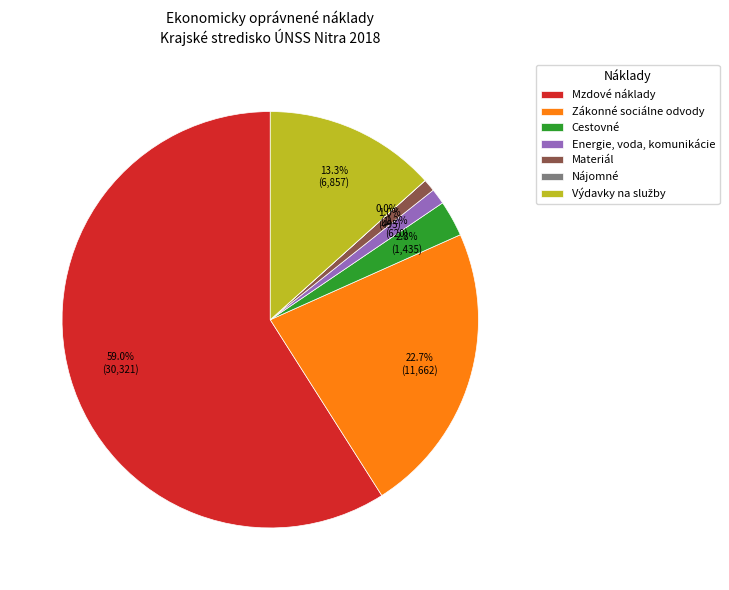

True or false: Mzdové náklady accounts for 59% of the total.

True